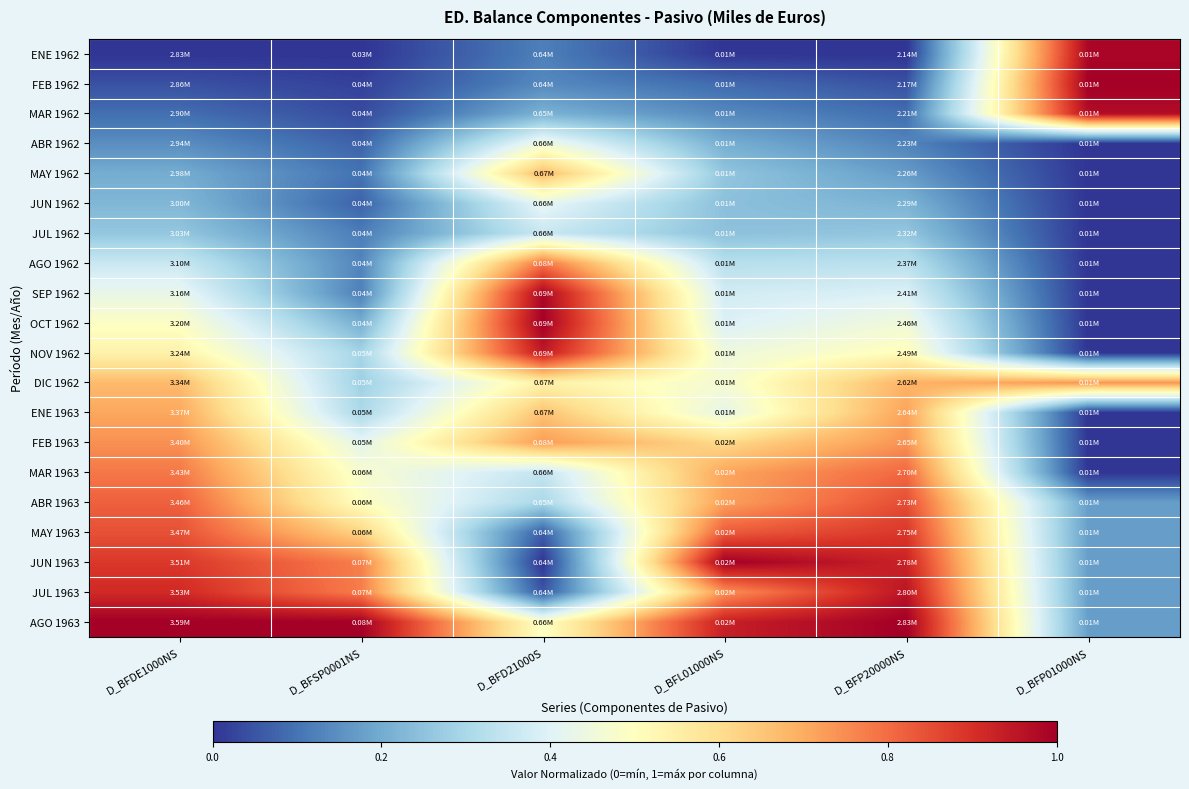

Which label corresponds to the smallest value in the chart?

D_BFDE1000NS